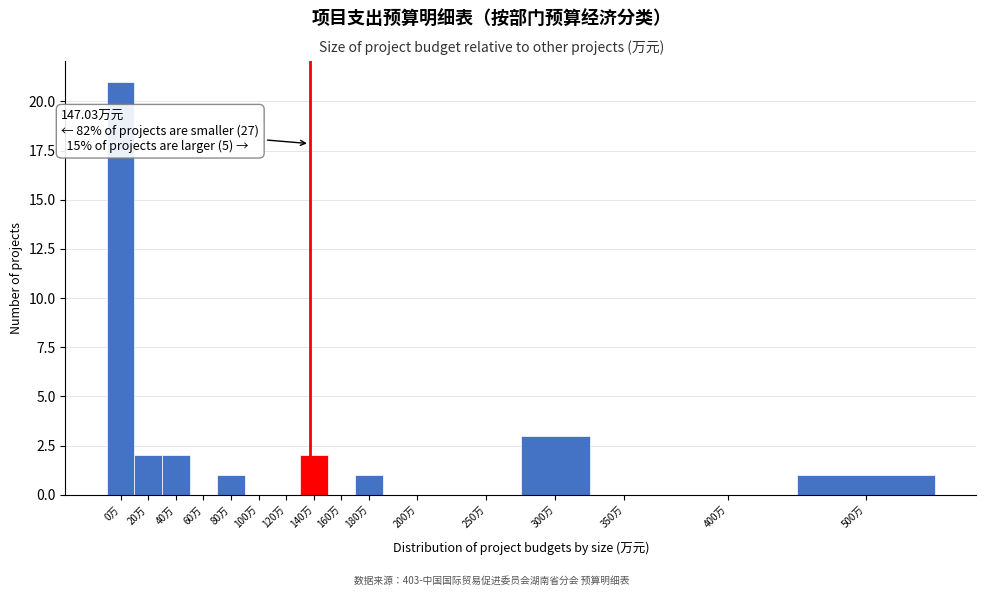

Reading left to right, list all the values displayed in this chart.

0万=21	20万=2	40万=2	60万=0	80万=1	100万=0	120万=0	140万=2	160万=0	180万=1	200万=0	250万=0	300万=3	350万=0	400万=0	500万=1